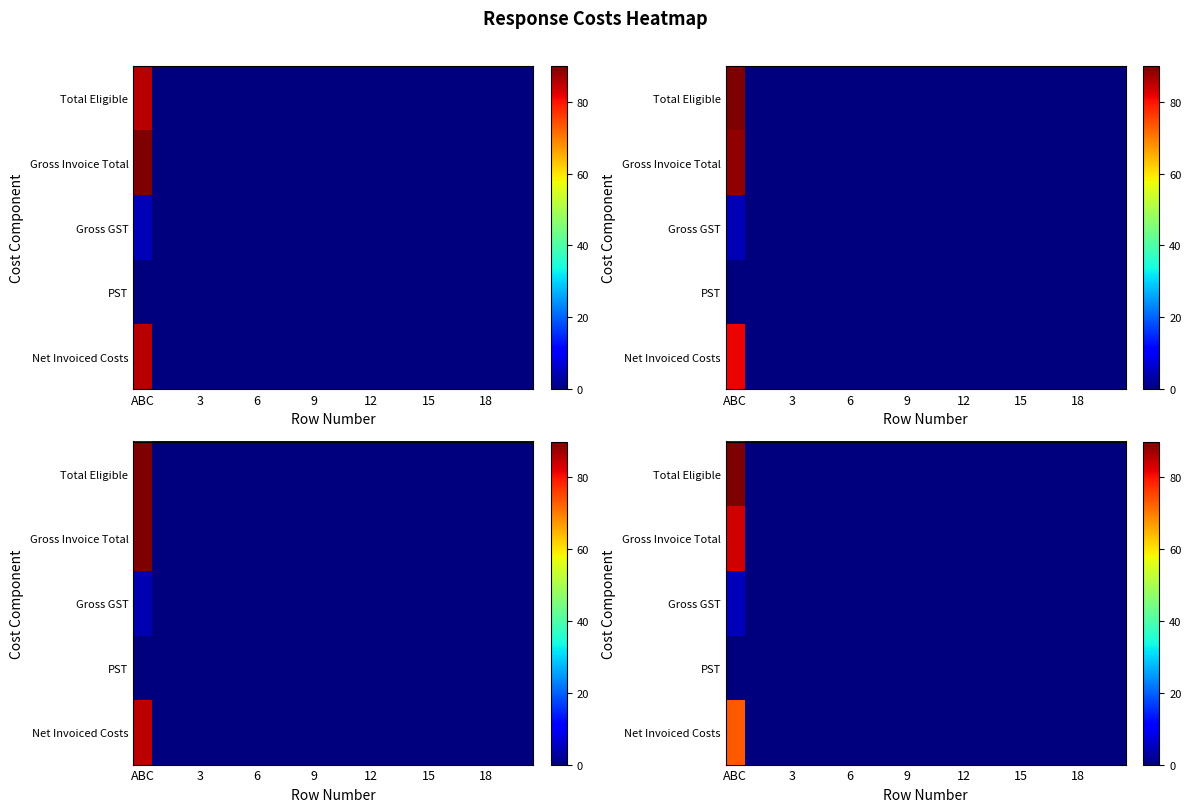

Which label corresponds to the largest value in the chart?

ABC